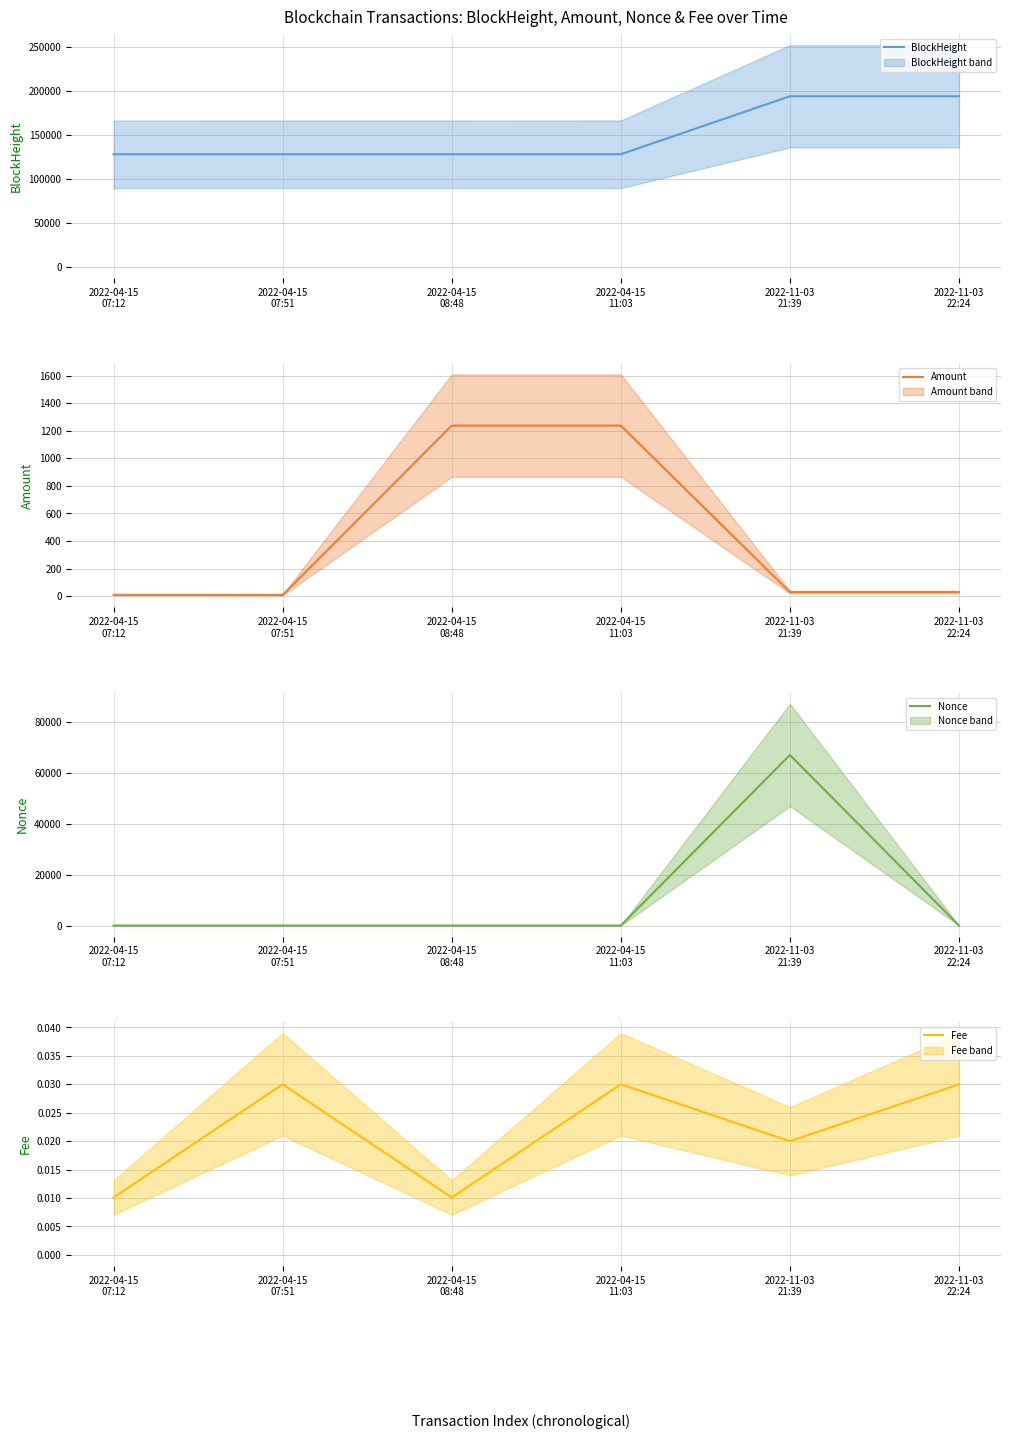

What is the average value of the BlockHeight series?

150196.5